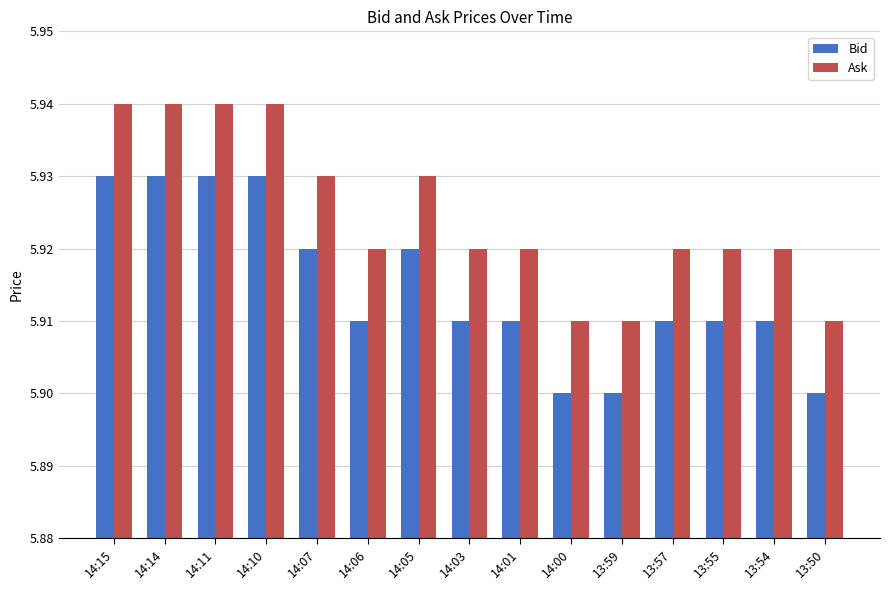

Count the Bid values in the range 5 to 6.

15